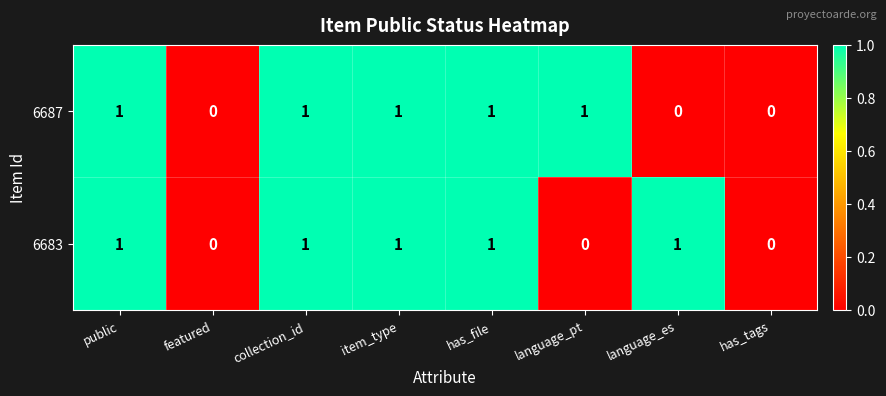

Reading right to left, what are all the values shown in this chart?

6687: has_tags=0	language_es=0	language_pt=1	has_file=1	item_type=1	collection_id=1	featured=0	public=1
6683: has_tags=0	language_es=1	language_pt=0	has_file=1	item_type=1	collection_id=1	featured=0	public=1